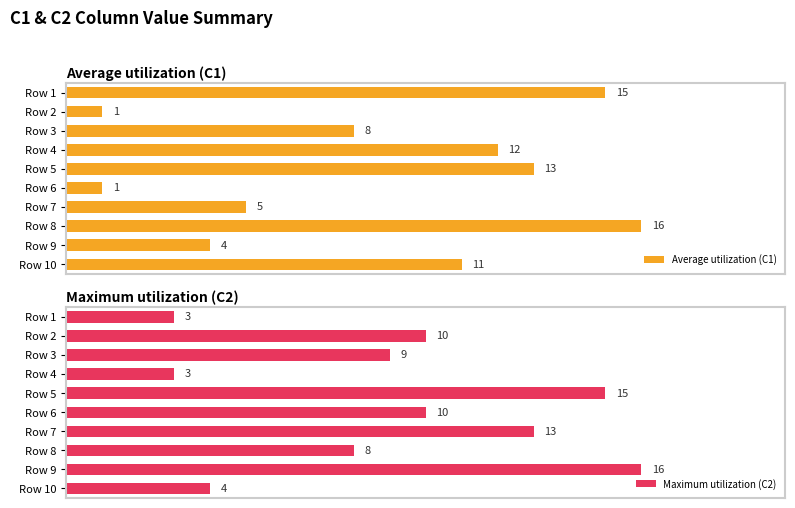

Where is Average utilization (C1) nearest to the value 8?

Row 3